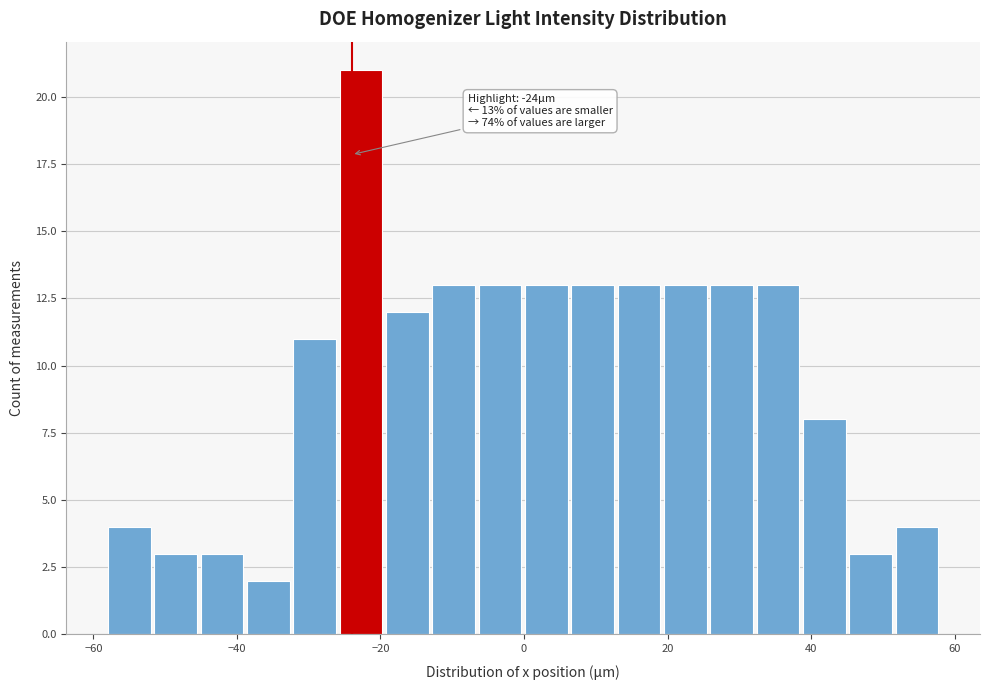

Read against the x-axis, roughly where is the centre of the tallest bar?

-22